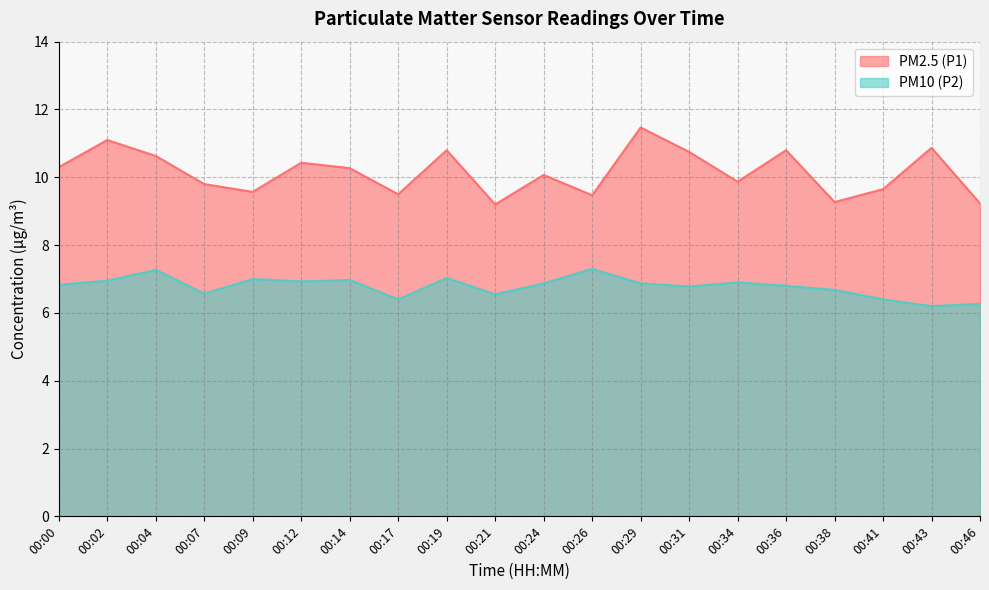

True or false: PM10 (P2) and PM2.5 (P1) intersect in this chart.

False